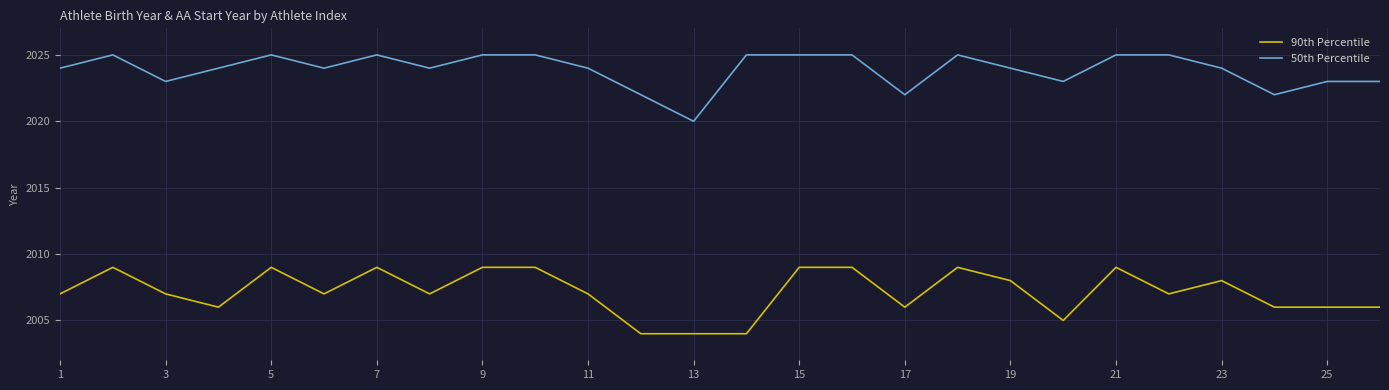

What is the difference between the maximum and minimum values in the 90th Percentile series?

5